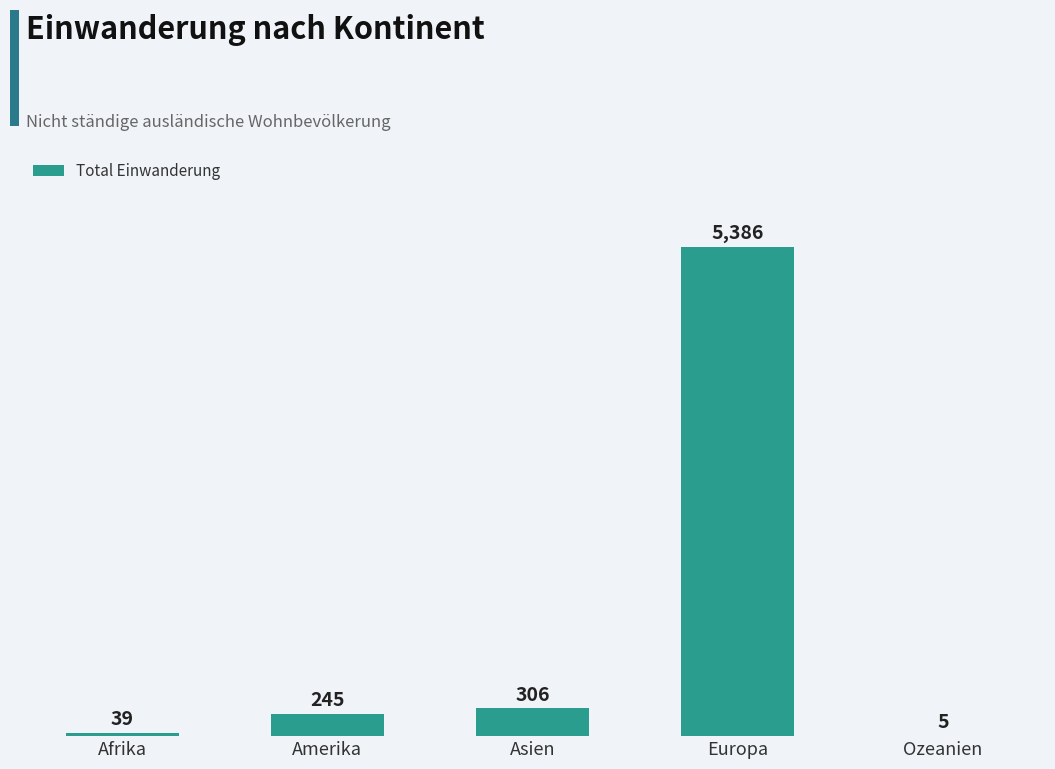

What value does the data have at Asien?

306